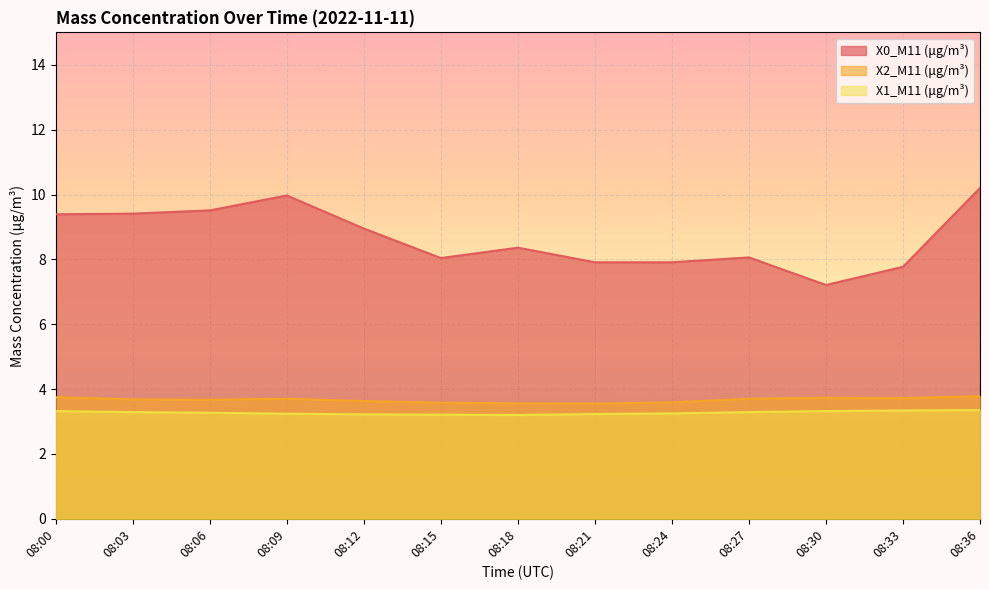

Which series has the largest total across all categories?

X0_M11 (μg/m³)